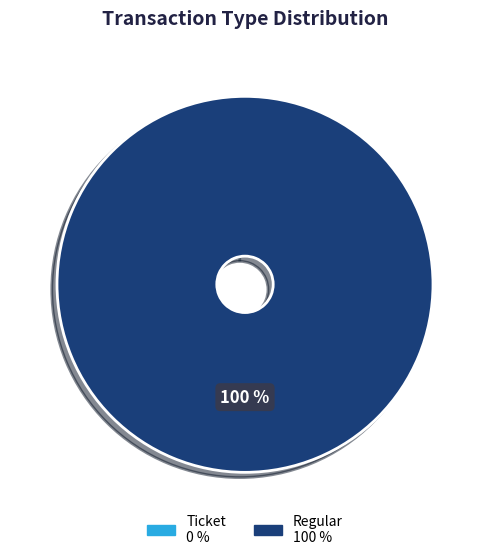

To the nearest percent, what is the difference between the largest and smallest slice percentages?

100%